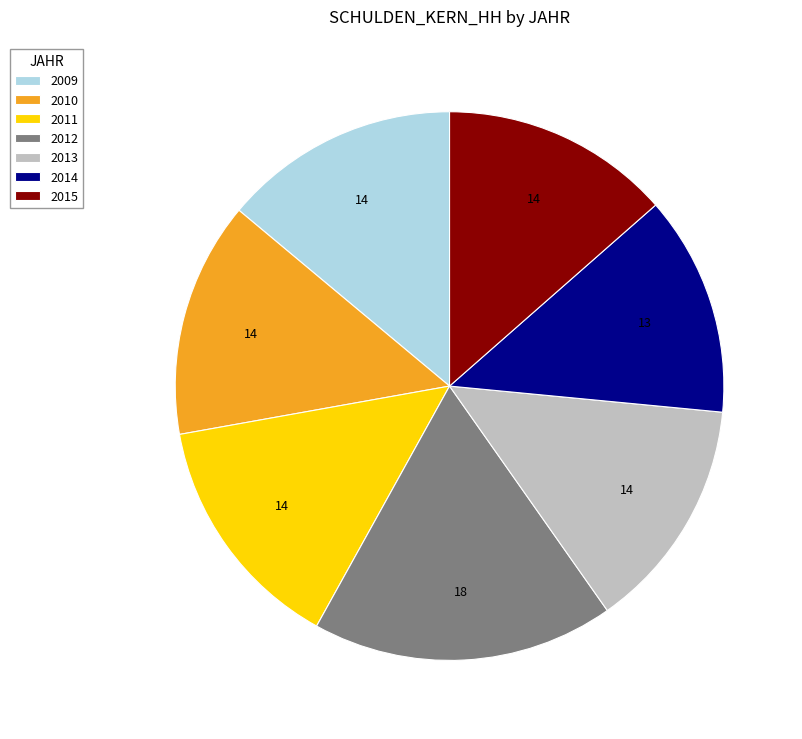

True or false: 2011 accounts for 14% of the total.

True